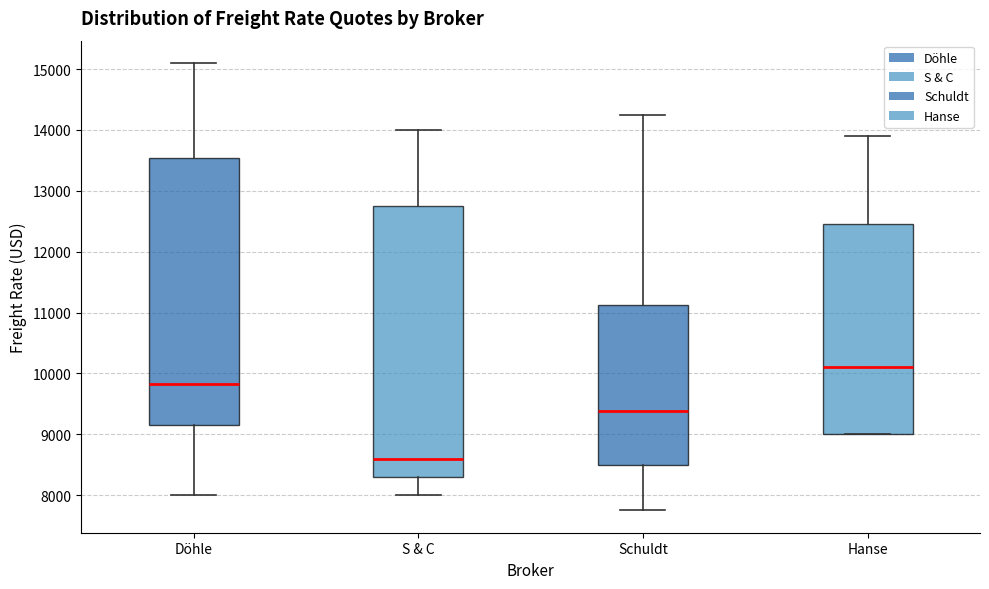

Which box has the highest median line?

Hanse